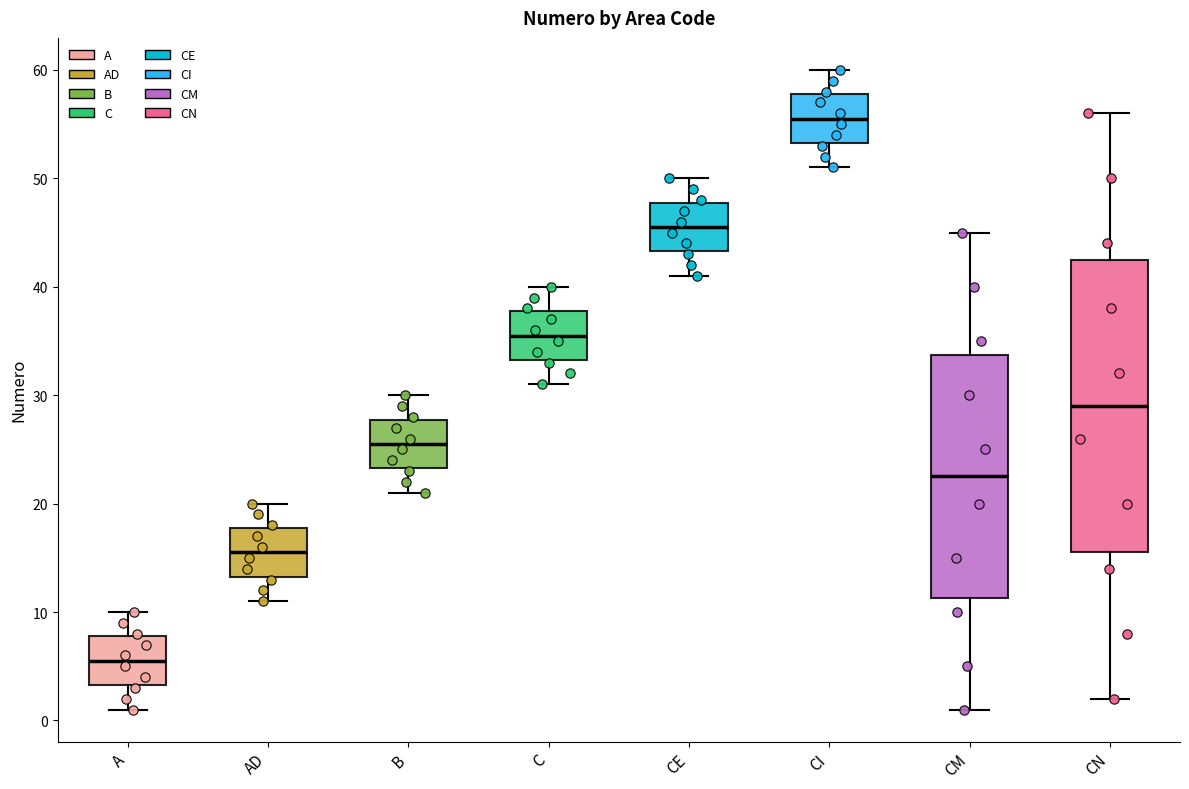

Where does the lower whisker of the box for CI end on the y-axis? The values are not printed on the chart, so give them approximately, as read against the axis.

51